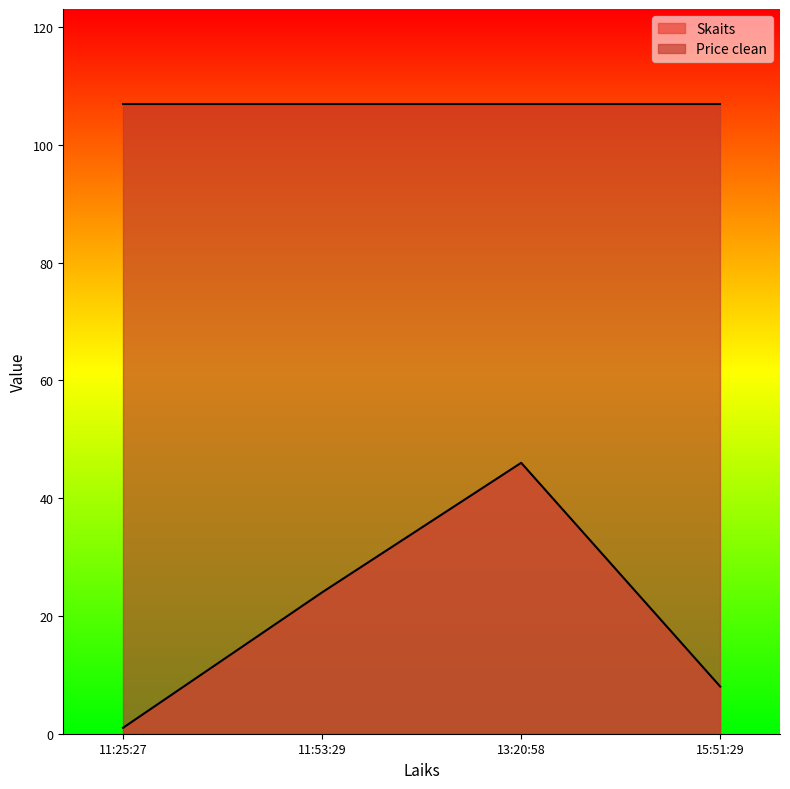

Does the chart display data point markers on the line(s)?

No